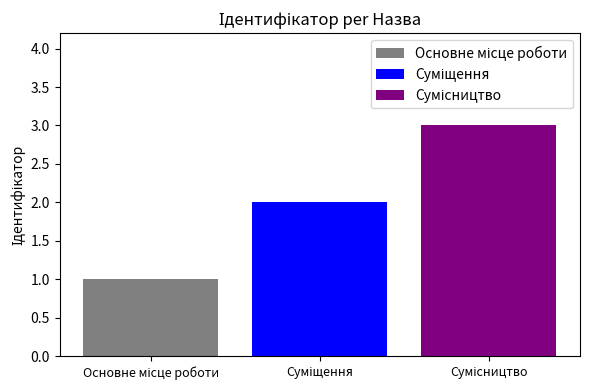

What is the greatest value displayed?

3